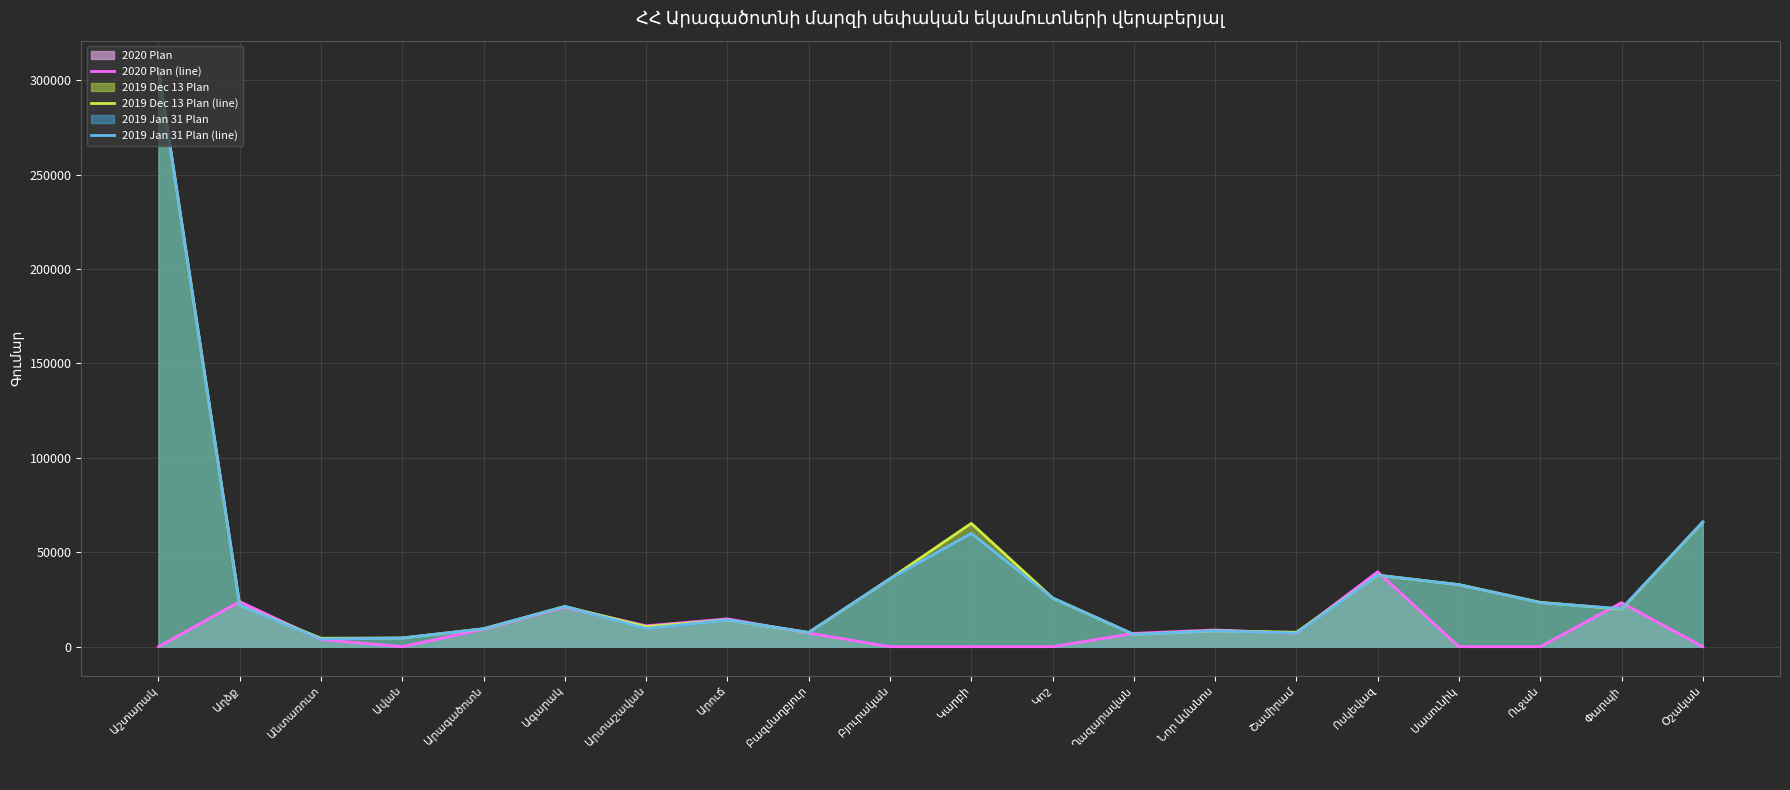

List the labels in order of 2019 Jan 31 Plan (line) value, largest first.

Աշտարակ, Օշական, Կարբի, Ոսկեվազ, Բյուրական, Սասունիկ, Կոշ, Ուջան, Աղձք, Ագարակ, Փարպի, Արուճ, Արտաշավան, Արագածոտն, Նոր Ամանոս, Բազմաղբյուր, Շամիրամ, Ղազարավան, Ավան, Անտառուտ